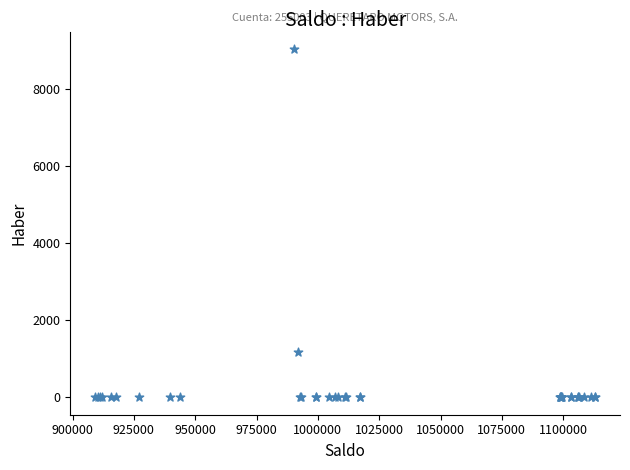

What Y value in the scatter plot is closest to 4514?

1180.0